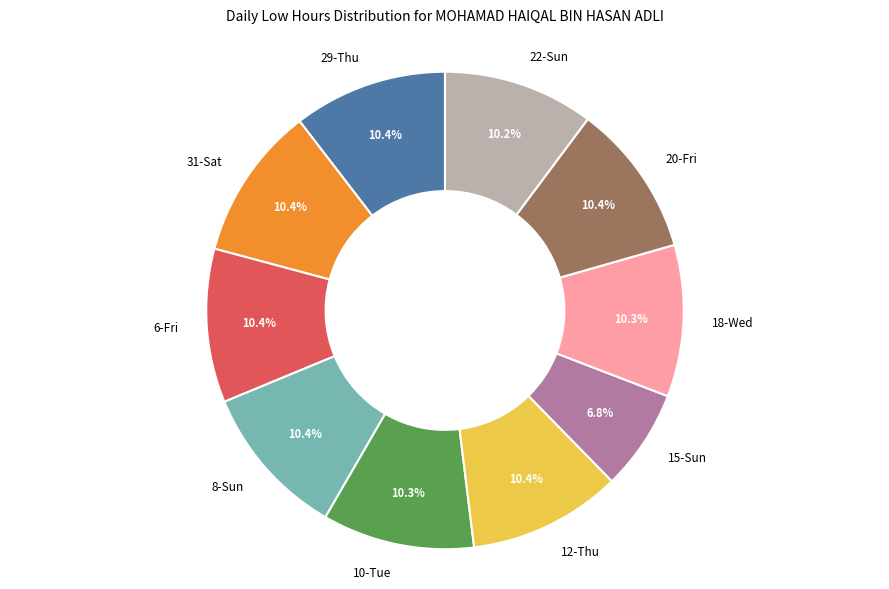

Approximately how many times larger is the value at 15-Sun compared to 31-Sat?

0.7